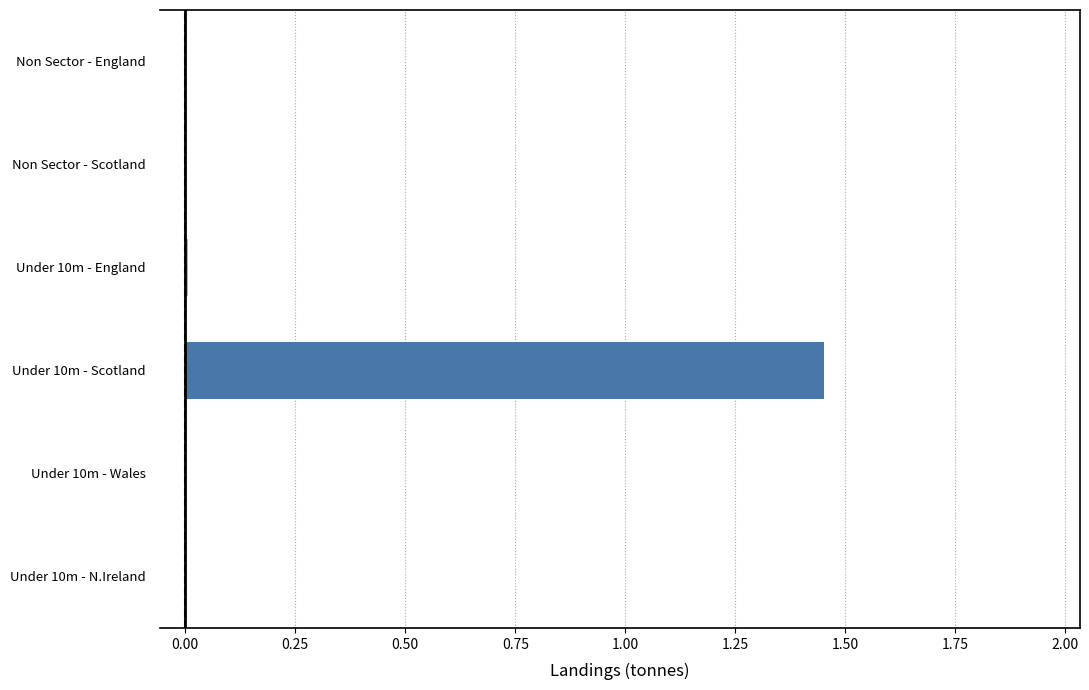

How many categories are shown in the chart?

1